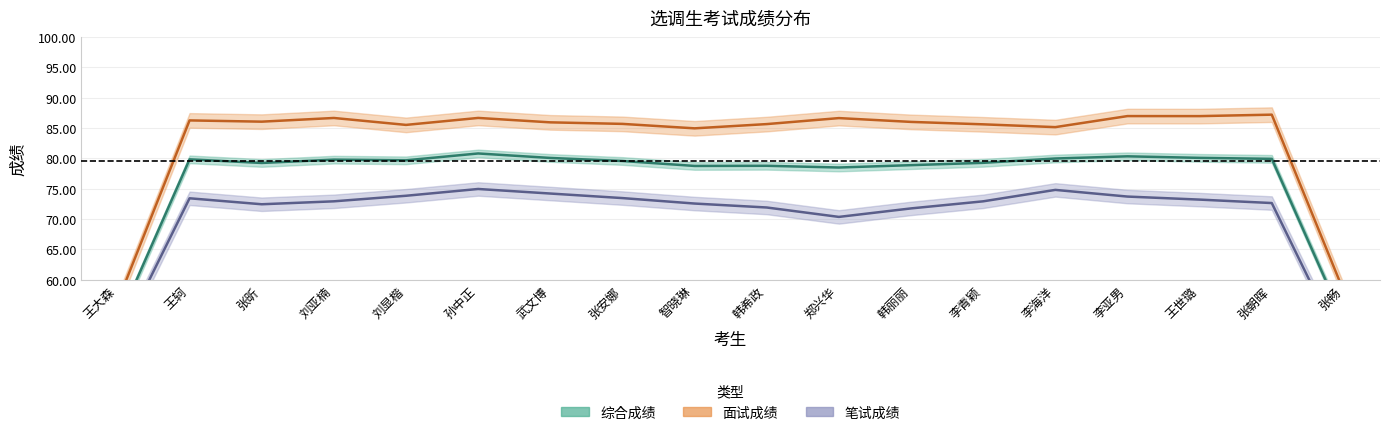

What is the sum of all 面试成绩 values?

1549.2